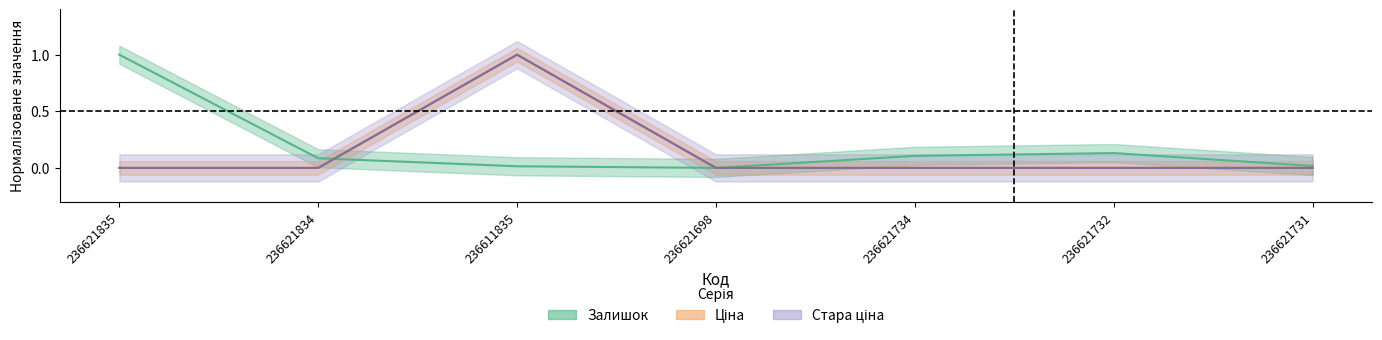

Is it true that Залишок equals 0.1 at 236621834?

True